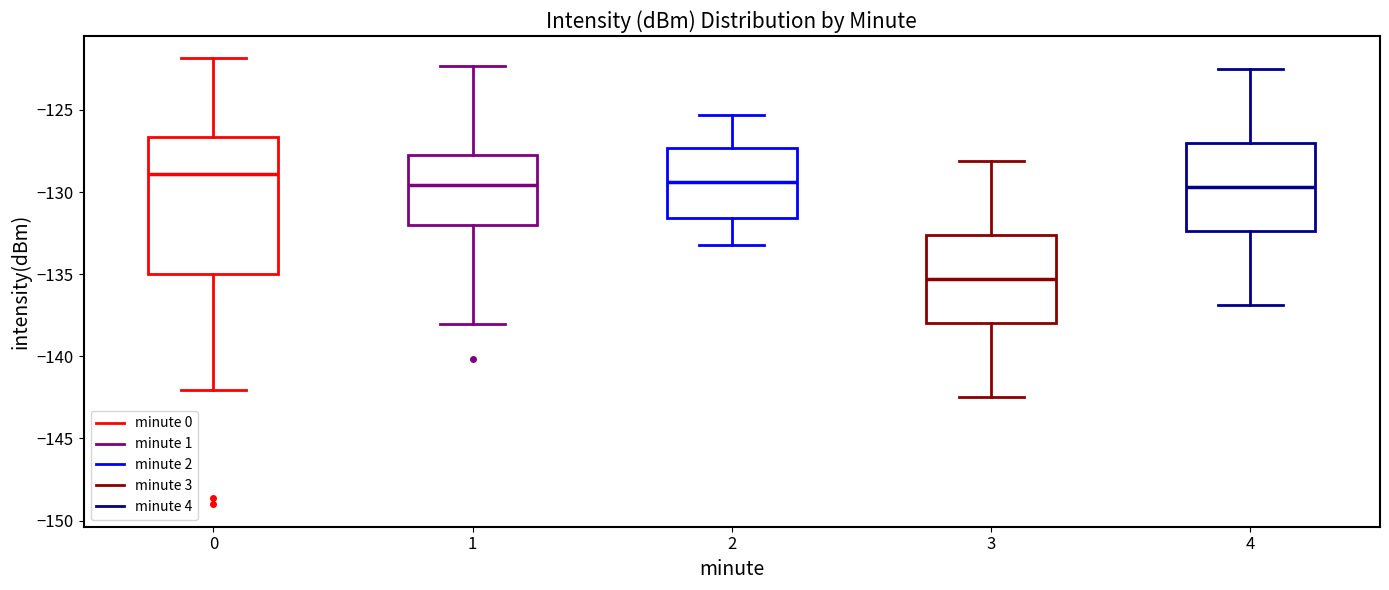

Comparing the boxes themselves (not the whiskers), which one is the tallest?

0